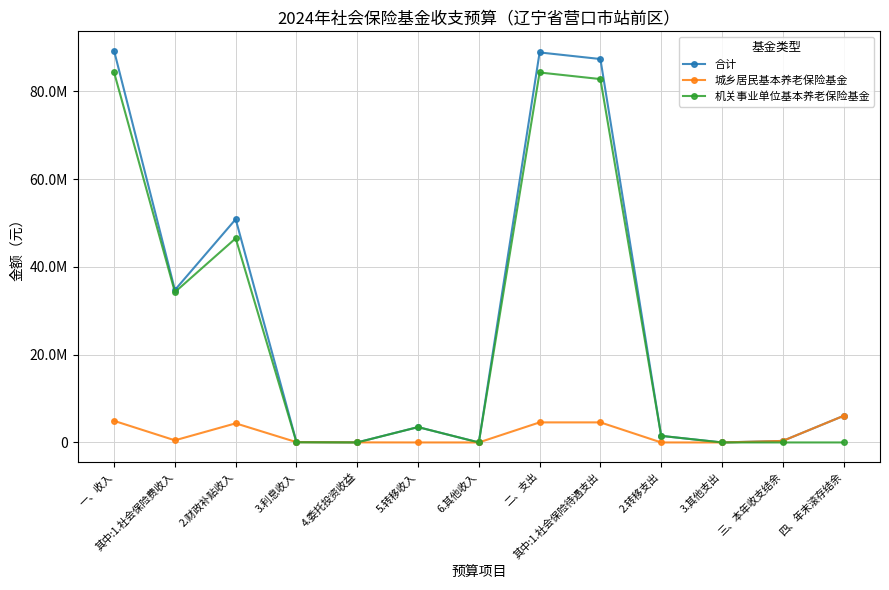

Does the chart have visible grid lines?

Yes